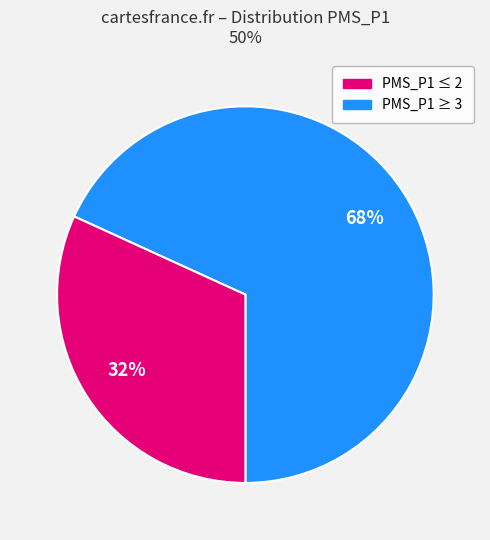

Is there any slice that represents more than half of the pie?

Yes